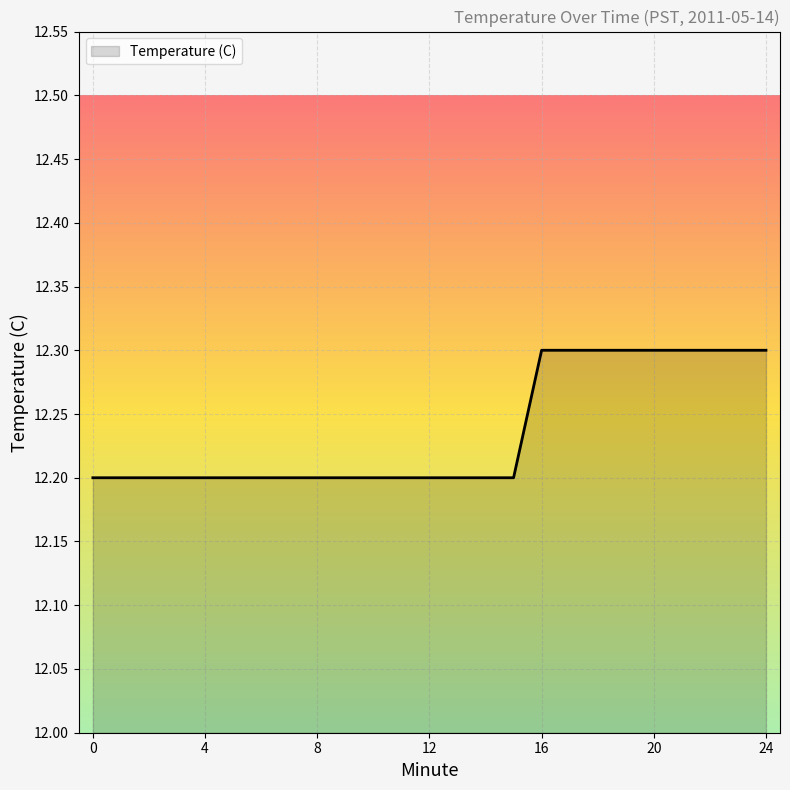

Count the values in the range 12 to 13.

25